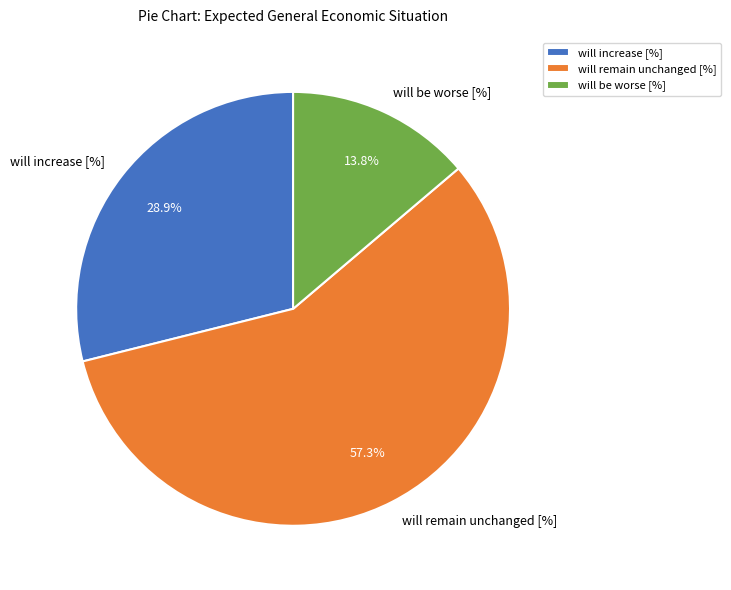

Combined, what portion of the pie is will be worse [%] and will increase [%]?

42.7%